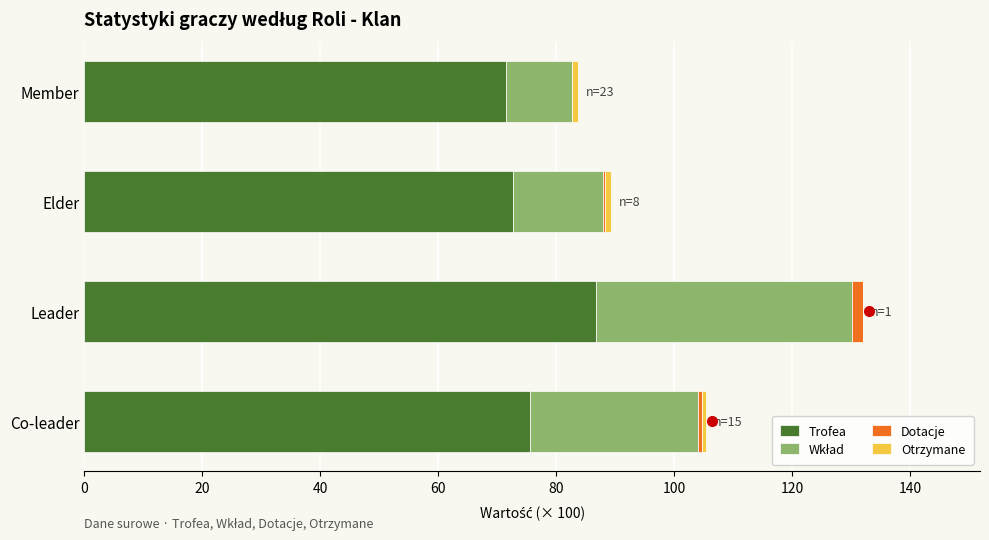

At which category is the sum across all series the highest?

Leader